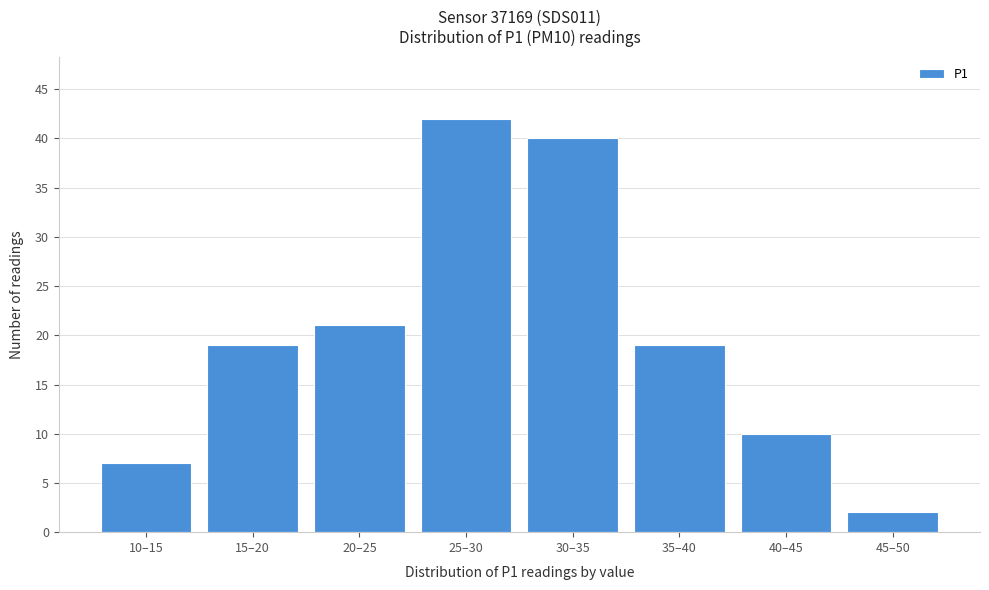

Reading right to left, list all the values displayed in this chart.

45–50=2	40–45=10	35–40=19	30–35=40	25–30=42	20–25=21	15–20=19	10–15=7